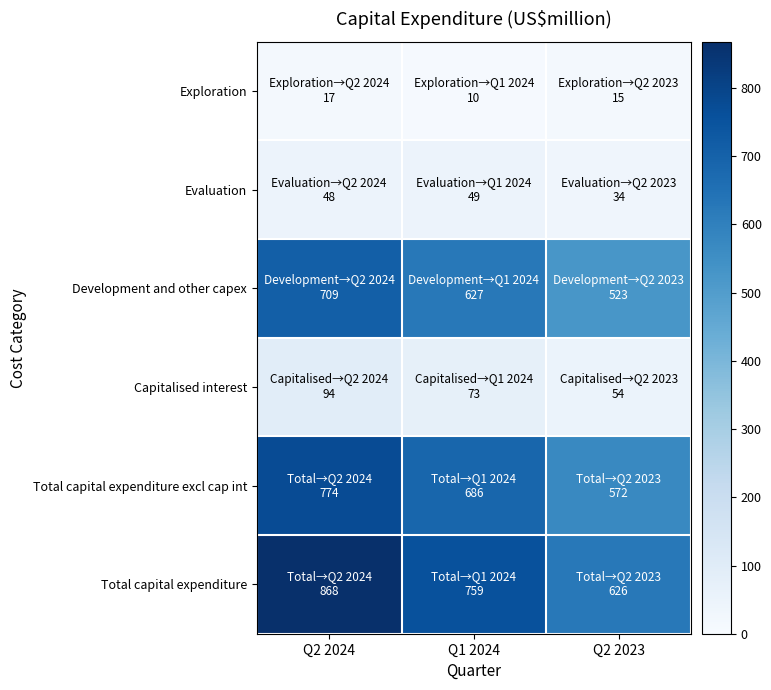

Rank the series at Q2 2023 from lowest to highest value.

Exploration, Evaluation, Capitalised interest, Development and other capex, Total capital expenditure excl cap int, Total capital expenditure